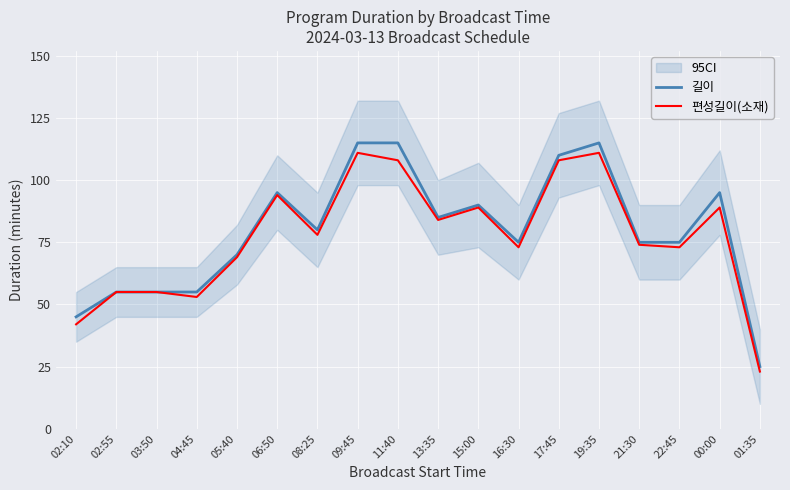

Does the chart display data point markers on the line(s)?

No